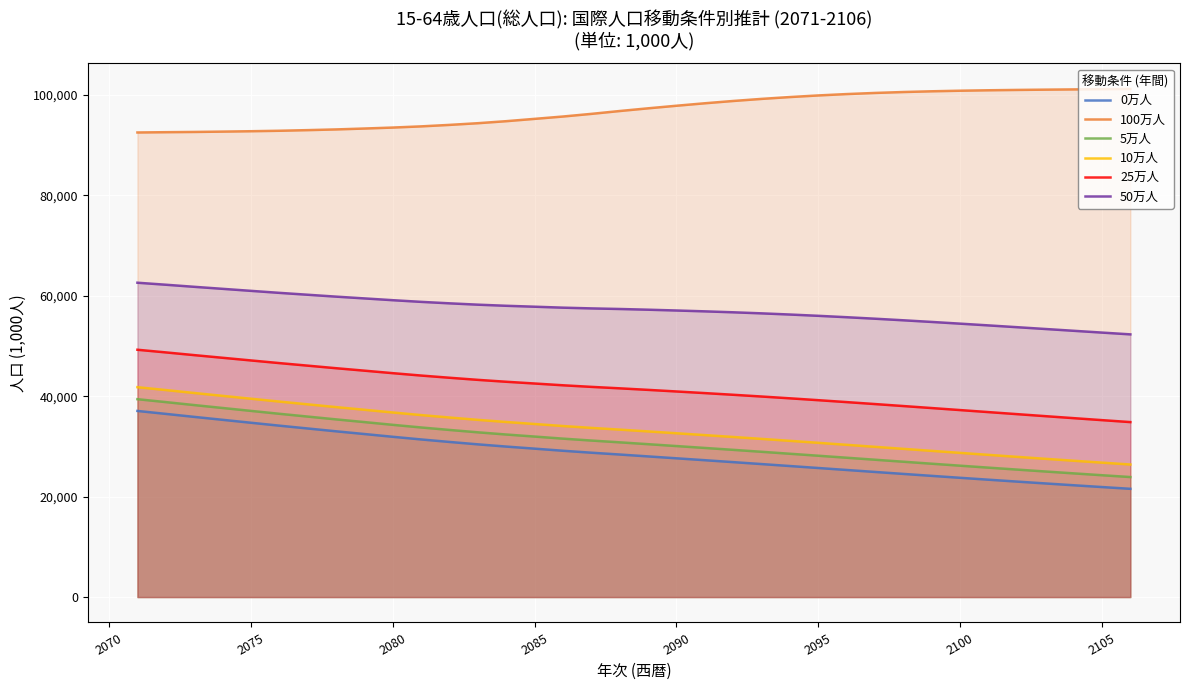

What is the difference between the maximum and minimum values in the 25万人 series?

14408.5